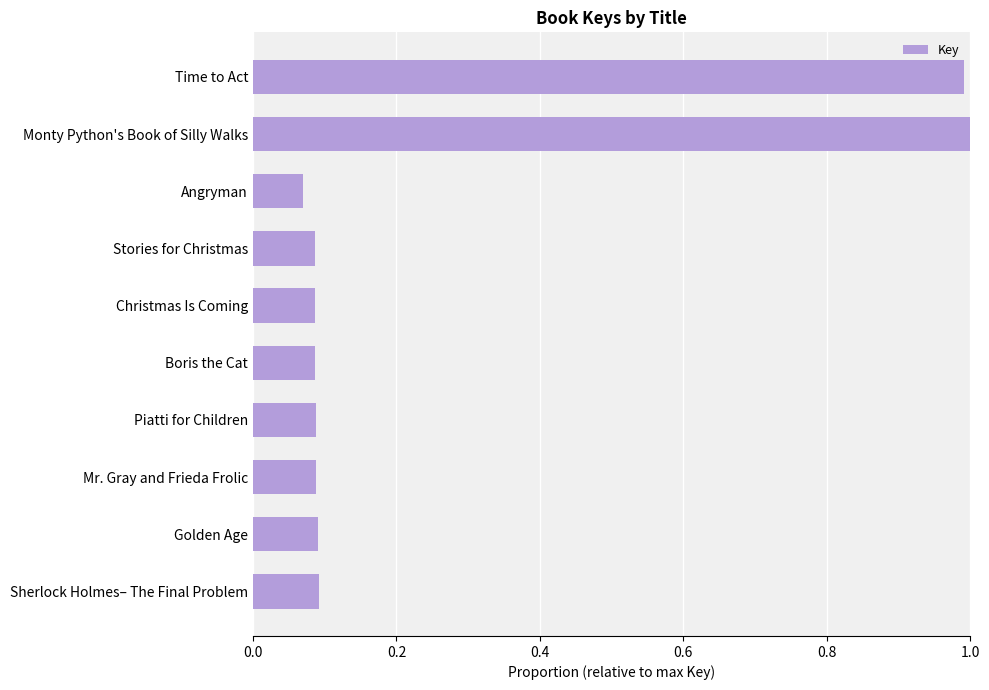

What value does the data have at Monty Python's Book of Silly Walks?

1.0